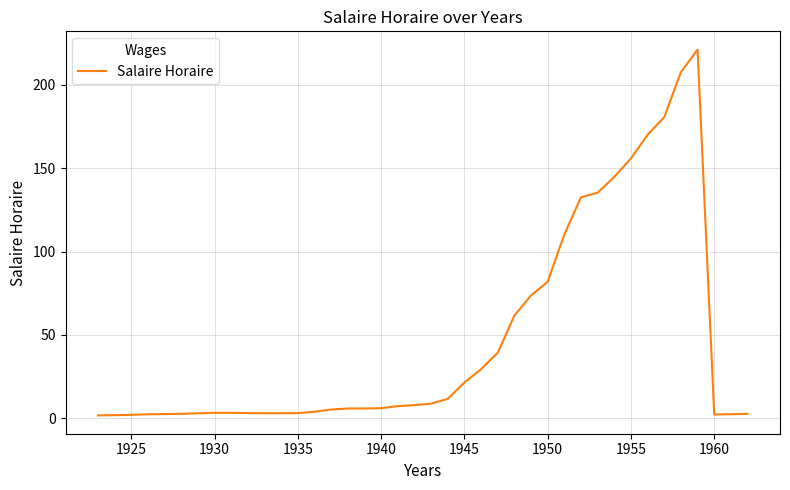

What is the difference between the maximum and minimum values?

219.2